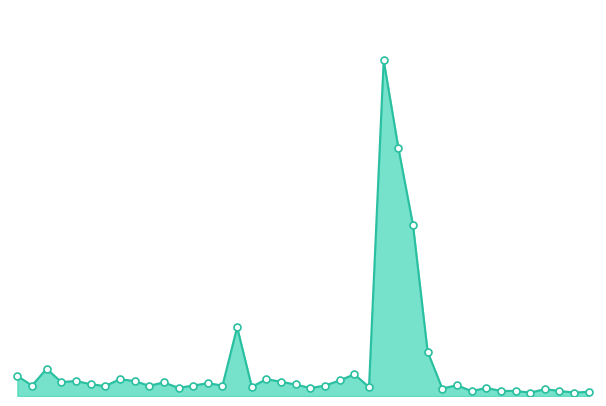

Does the chart have visible grid lines?

No